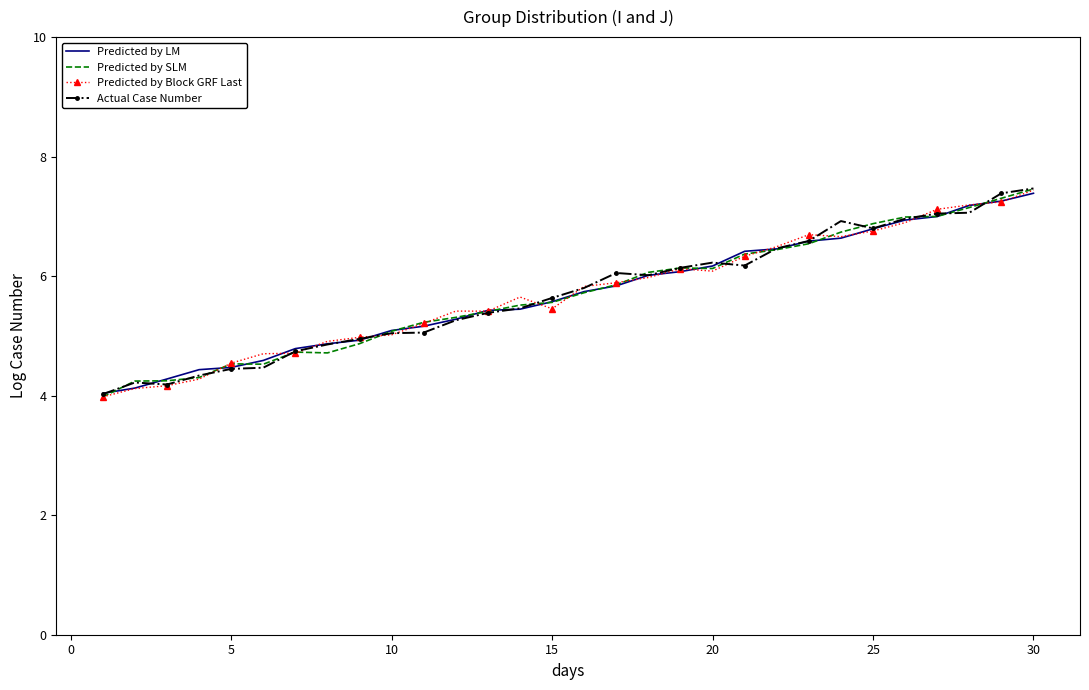

What is the minimum value for Predicted by LM?

4.0